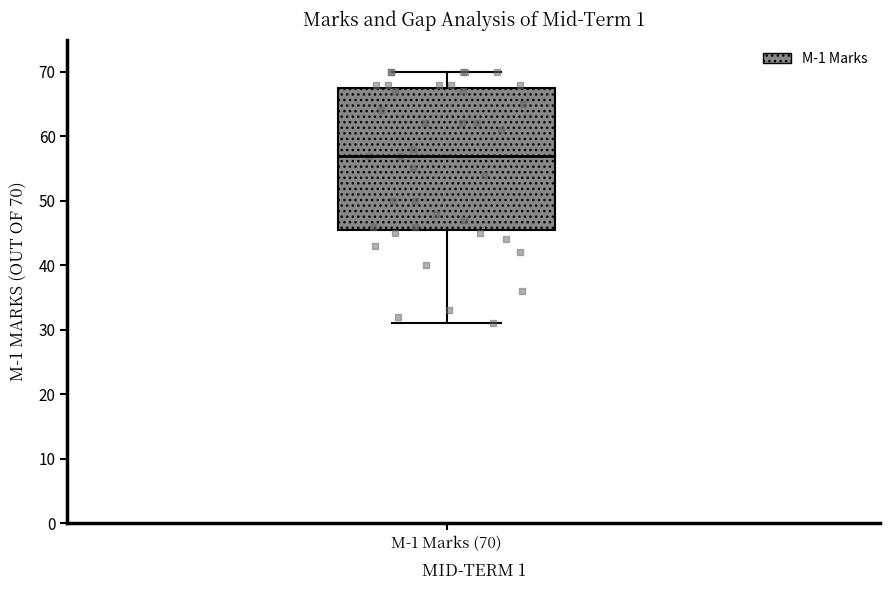

Read this box plot against the y-axis: the position of the median line, the range covered by the box, and the ends of both whiskers. The values are not printed on the chart, so give them approximately, as read against the axis.

median 57, box 46 to 68, whiskers 31 to 70